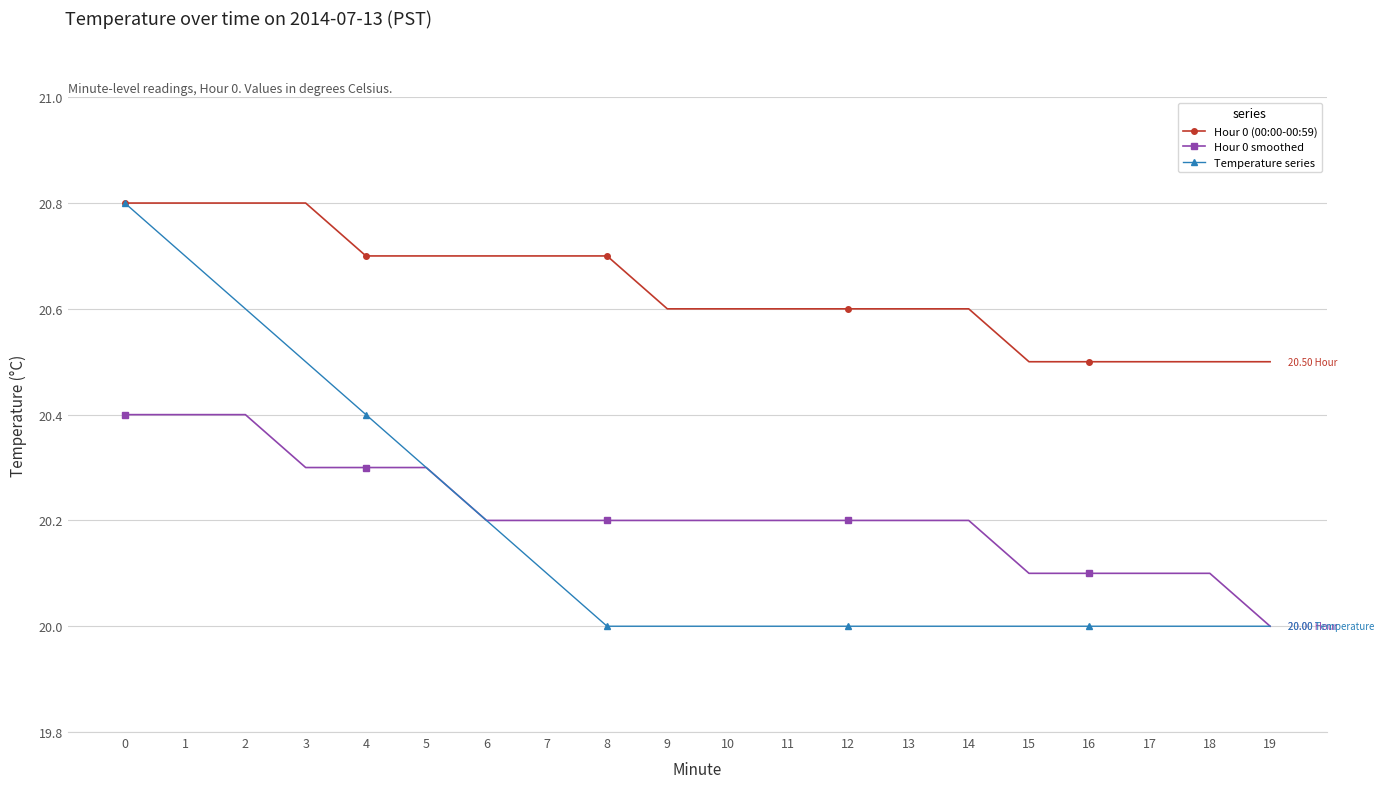

Reading left to right, what are all the values shown in this chart?

Hour 0 (00:00-00:59): 20.8	20.8	20.8	20.8	20.7	20.7	20.7	20.7	20.7	20.6	20.6	20.6	20.6	20.6	20.6	20.5	20.5	20.5	20.5	20.5
Hour 0 smoothed: 20.4	20.4	20.4	20.3	20.3	20.3	20.2	20.2	20.2	20.2	20.2	20.2	20.2	20.2	20.2	20.1	20.1	20.1	20.1	20.0
Temperature series: 20.8	20.7	20.6	20.5	20.4	20.3	20.2	20.1	20.0	20.0	20.0	20.0	20.0	20.0	20.0	20.0	20.0	20.0	20.0	20.0